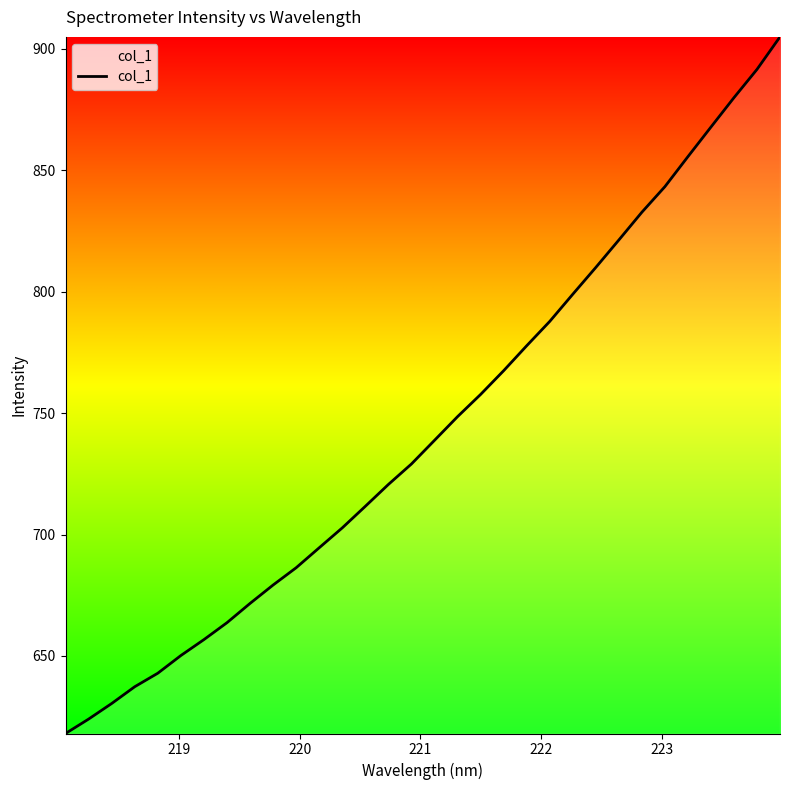

What is the maximum value shown in the chart?

904.8